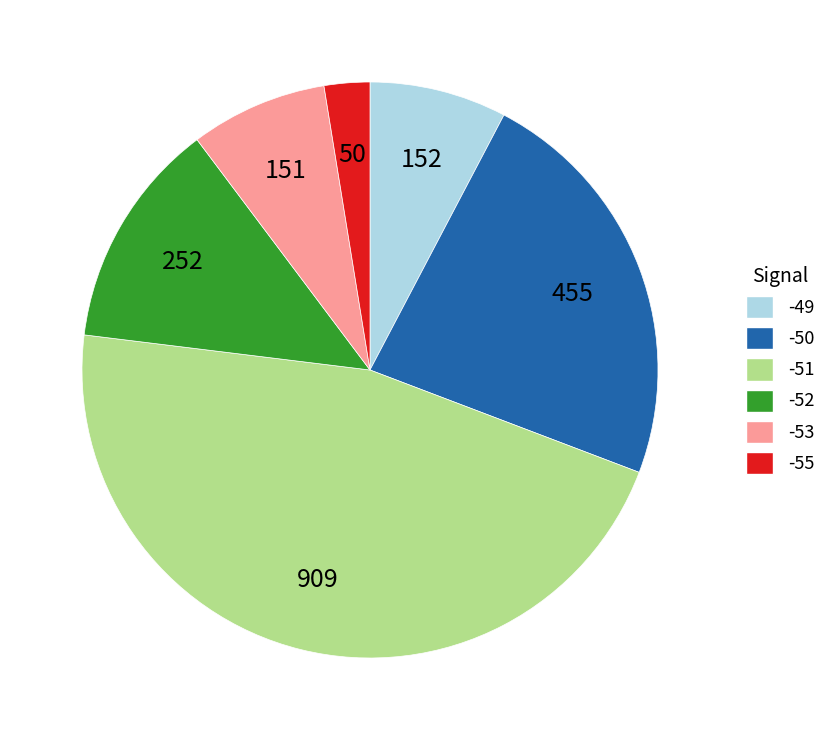

True or false: -51 accounts for 46% of the total.

True